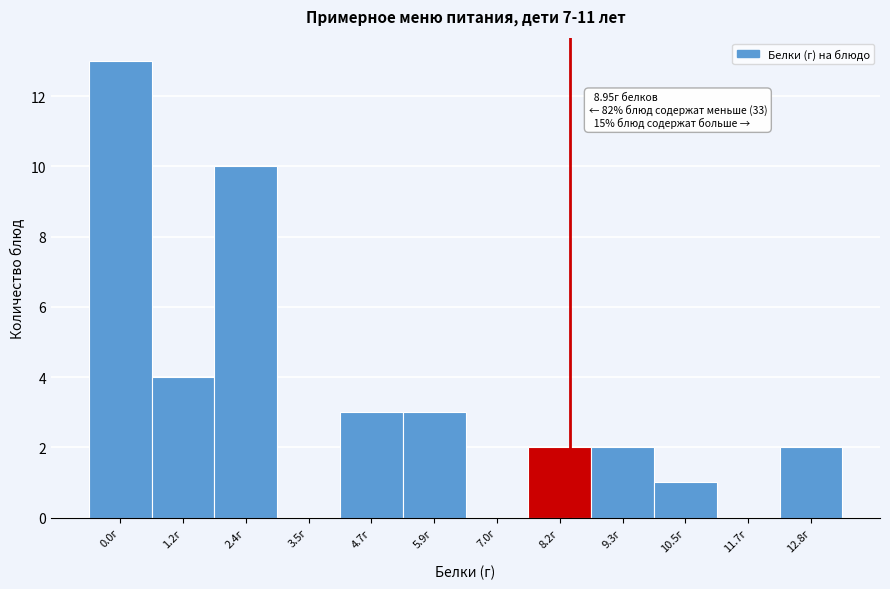

Reading left to right, what are all the values shown in this chart?

0.0г=13	1.2г=4	2.4г=10	3.5г=0	4.7г=3	5.9г=3	7.0г=0	8.2г=2	9.3г=2	10.5г=1	11.7г=0	12.8г=2